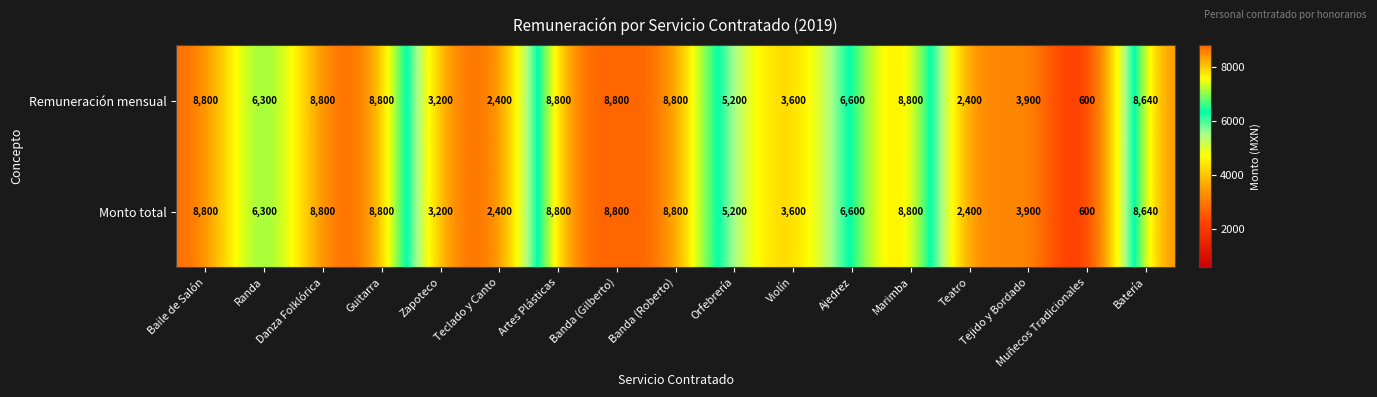

Which category has the lowest value across all series?

Muñecos Tradicionales